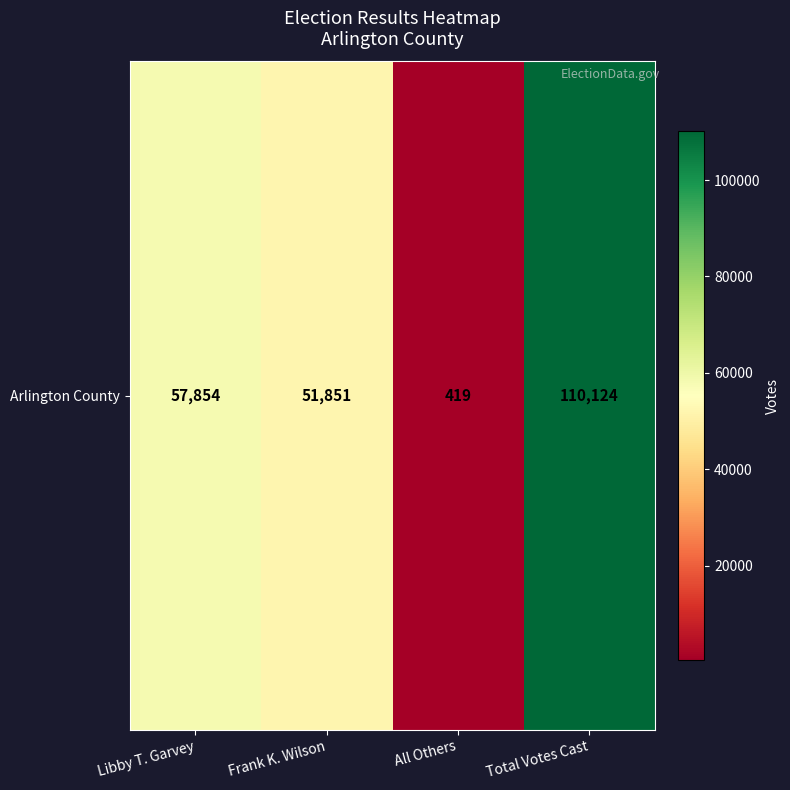

Reading left to right, transcribe all the data shown in this chart.

Libby T. Garvey=57854	Frank K. Wilson=51851	All Others=419	Total Votes Cast=110124